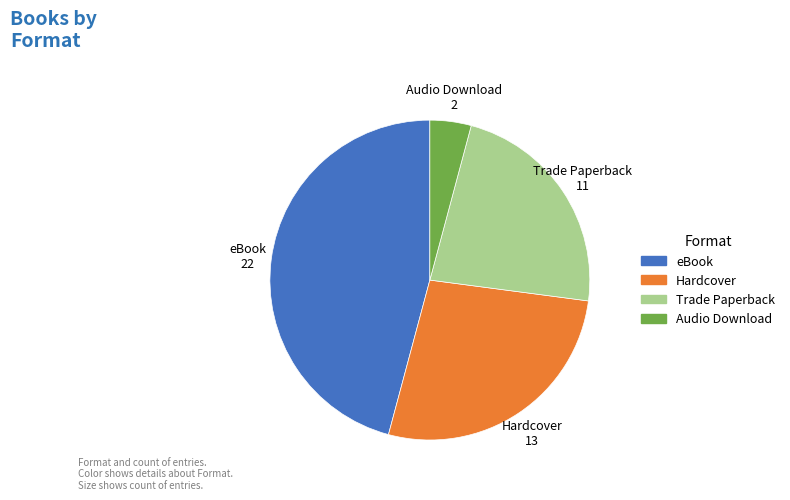

Combined, do Audio Download and Hardcover account for over 50%?

No